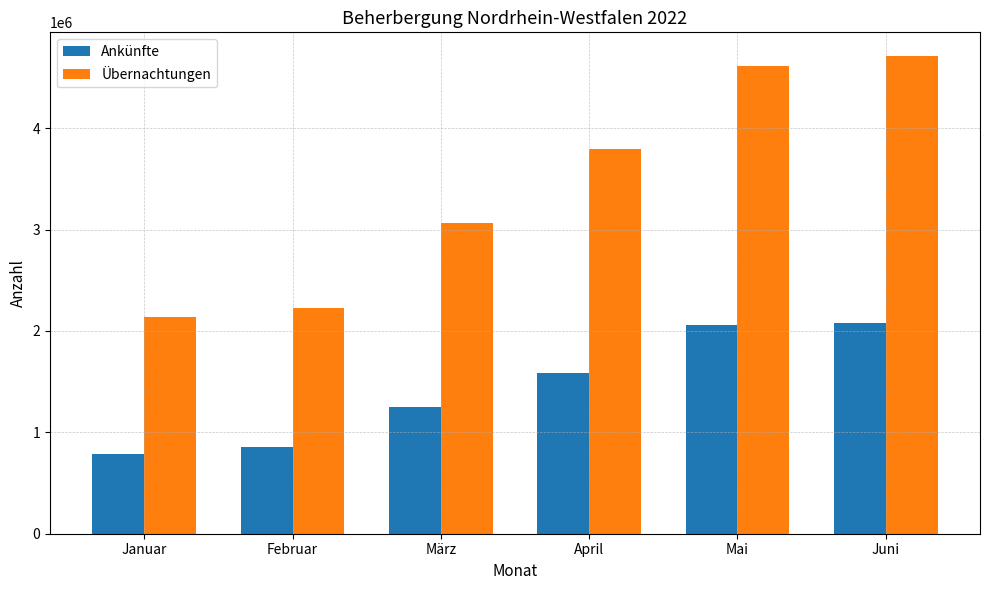

Which series changed the most between Februar and Juni?

Übernachtungen